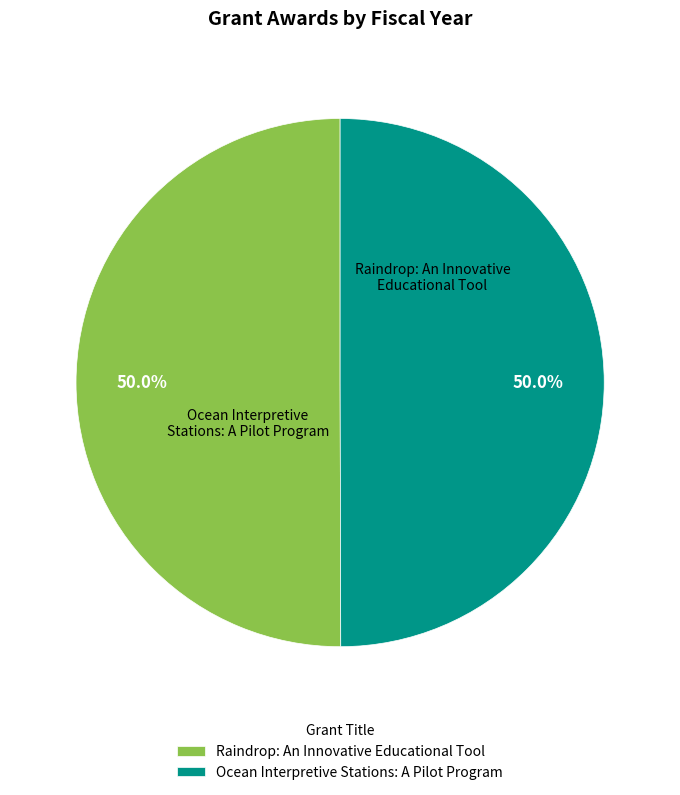

What percentage is the Ocean Interpretive Stations: A Pilot Program slice, to the nearest percent?

50%